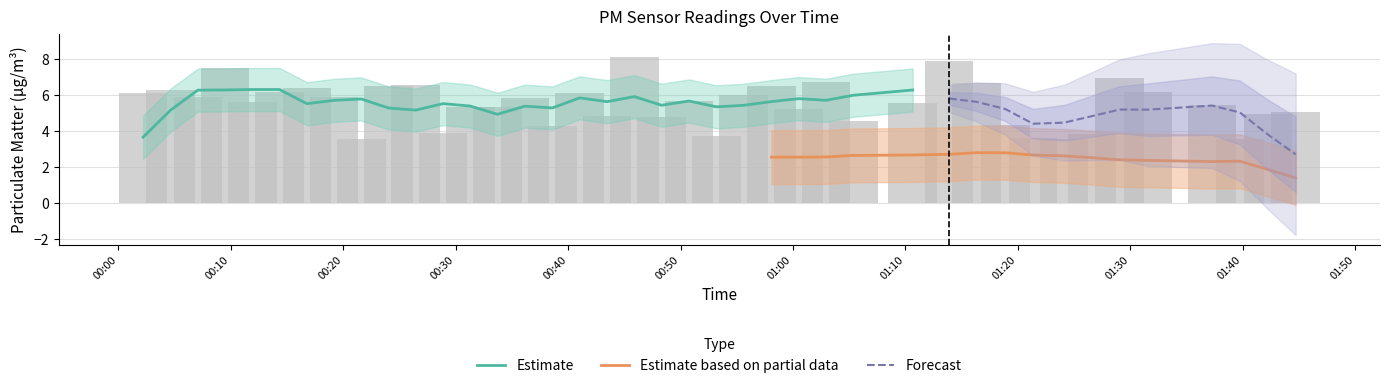

Are the bars grouped side by side (vs. stacked)?

No